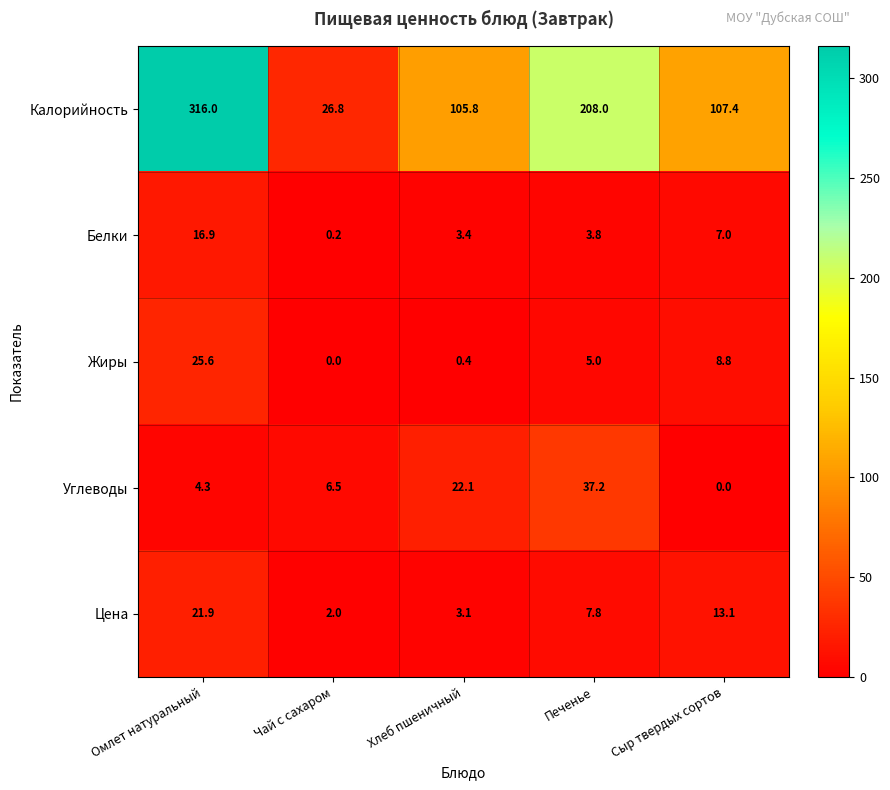

Which series has the largest range (max minus min)?

Калорийность